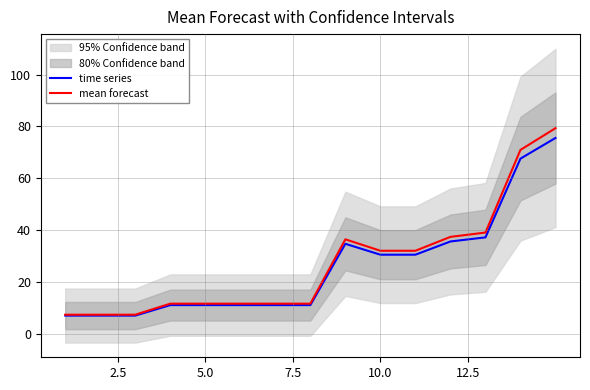

What is the minimum value for mean forecast?

7.3